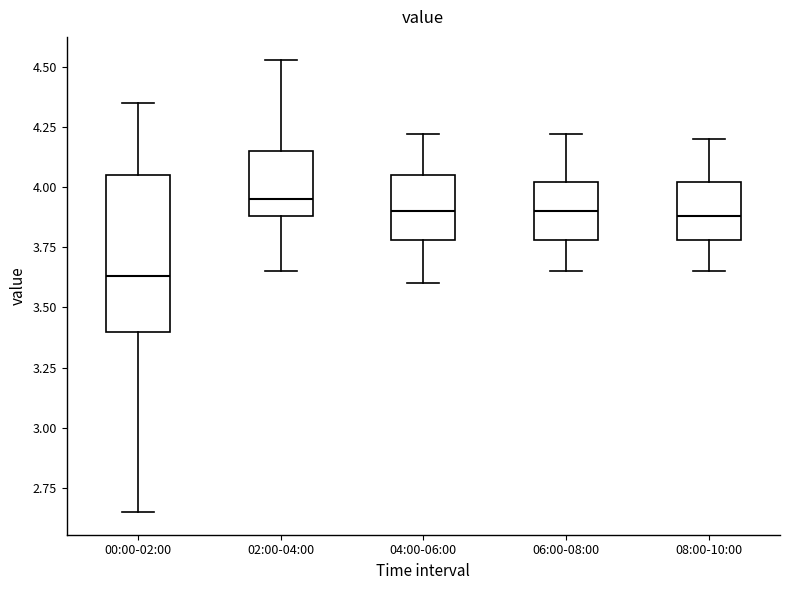

Where does the upper whisker of the box for 00:00-02:00 end on the y-axis? The values are not printed on the chart, so give them approximately, as read against the axis.

4.35